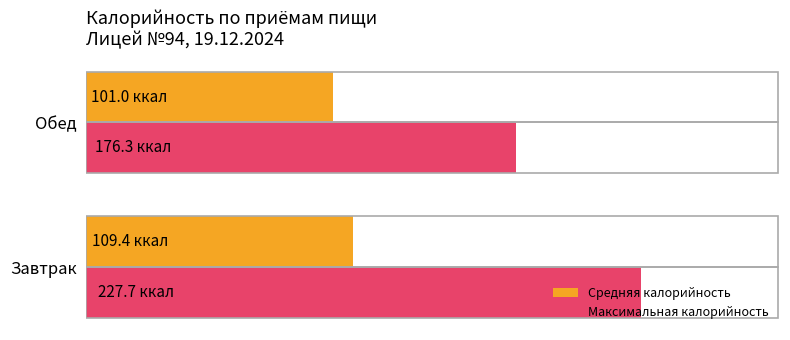

What is the maximum value for Максимальная калорийность?

227.7